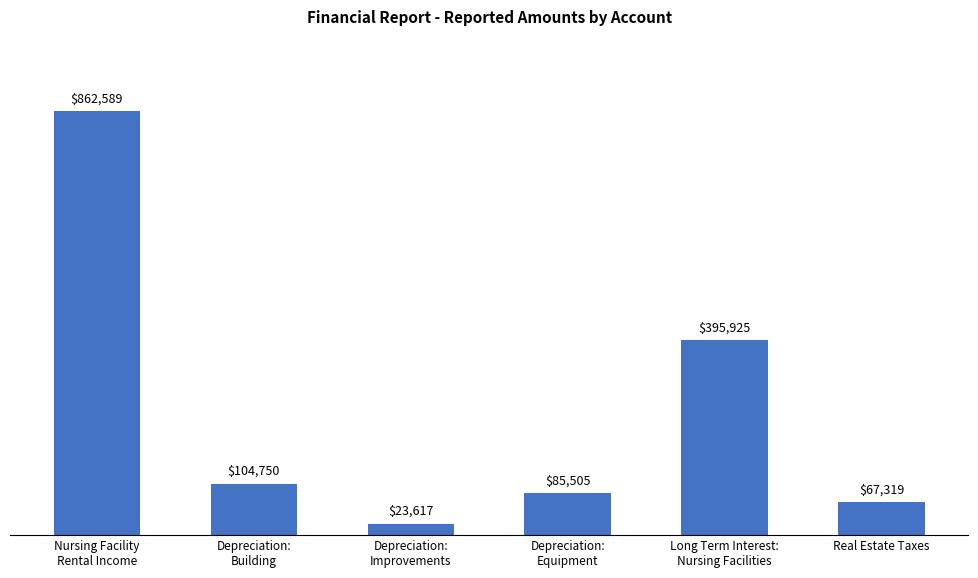

Does the chart contain any negative values?

No